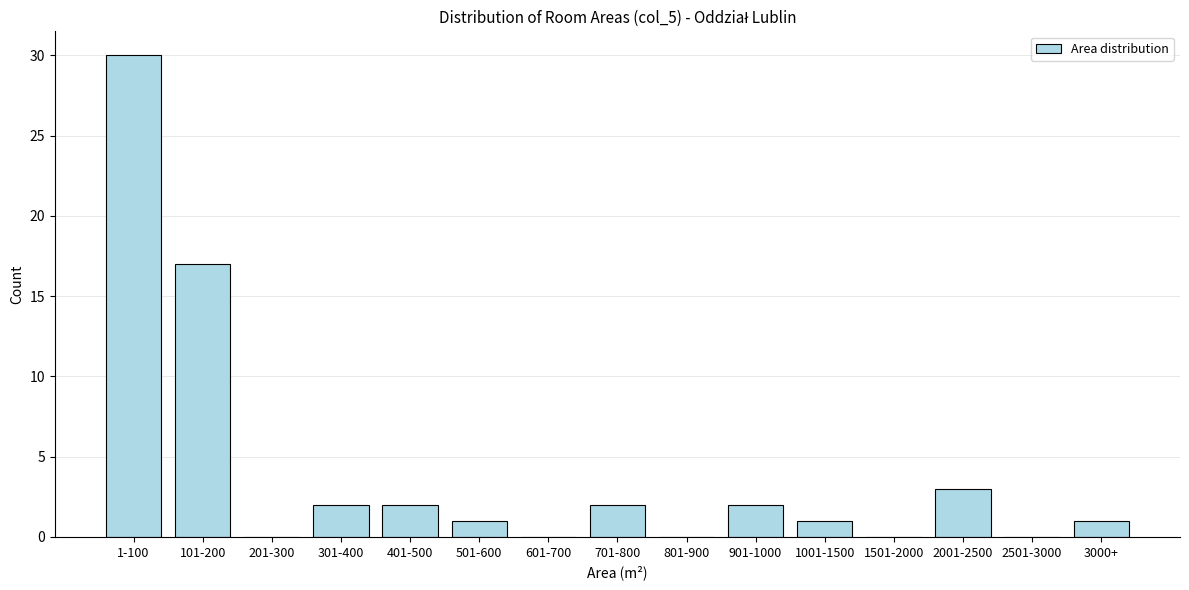

Reading left to right, what are all the values shown in this chart?

1-100=30	101-200=17	201-300=0	301-400=2	401-500=2	501-600=1	601-700=0	701-800=2	801-900=0	901-1000=2	1001-1500=1	1501-2000=0	2001-2500=3	2501-3000=0	3000+=1